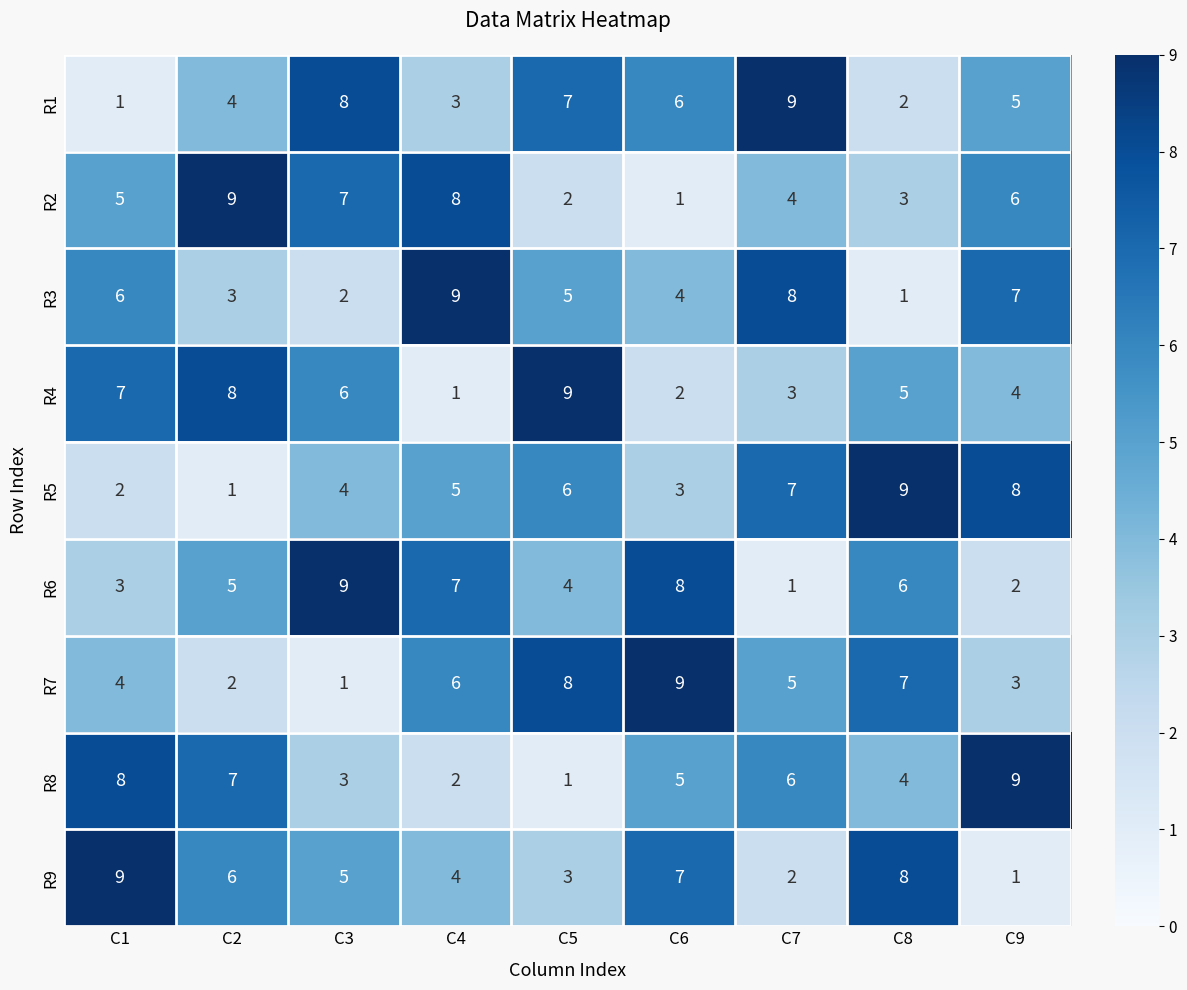

What is the spread (max minus min) of values at C1?

8